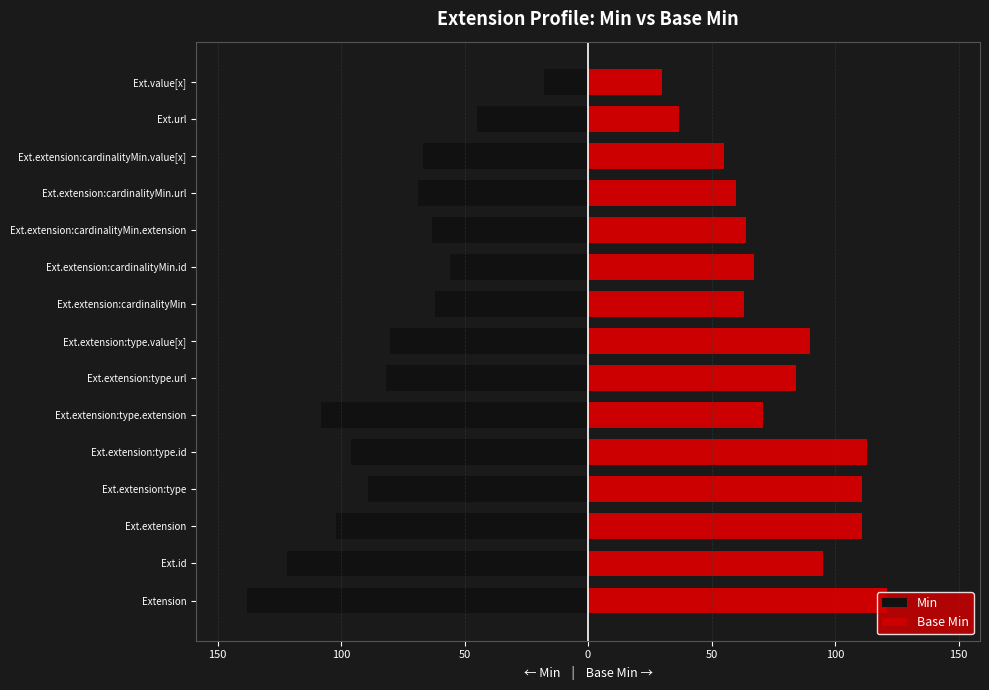

What is the value of the Base Min bar at the 6th from the left?

111